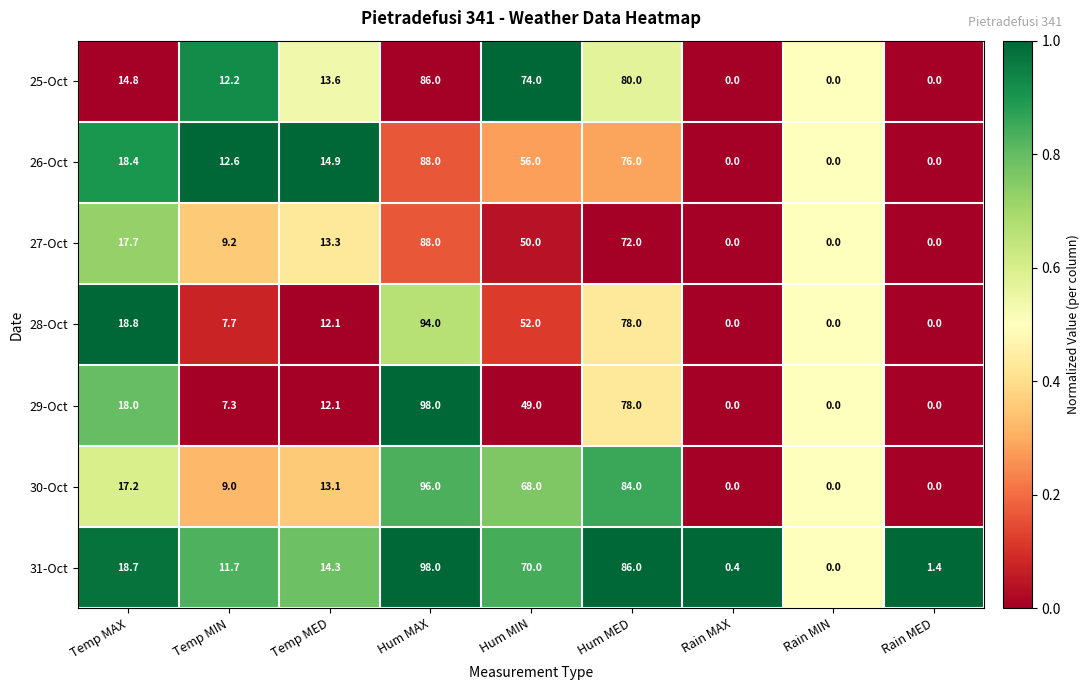

At Hum MIN, list the series in order from largest to smallest.

25-Oct, 31-Oct, 30-Oct, 26-Oct, 28-Oct, 27-Oct, 29-Oct